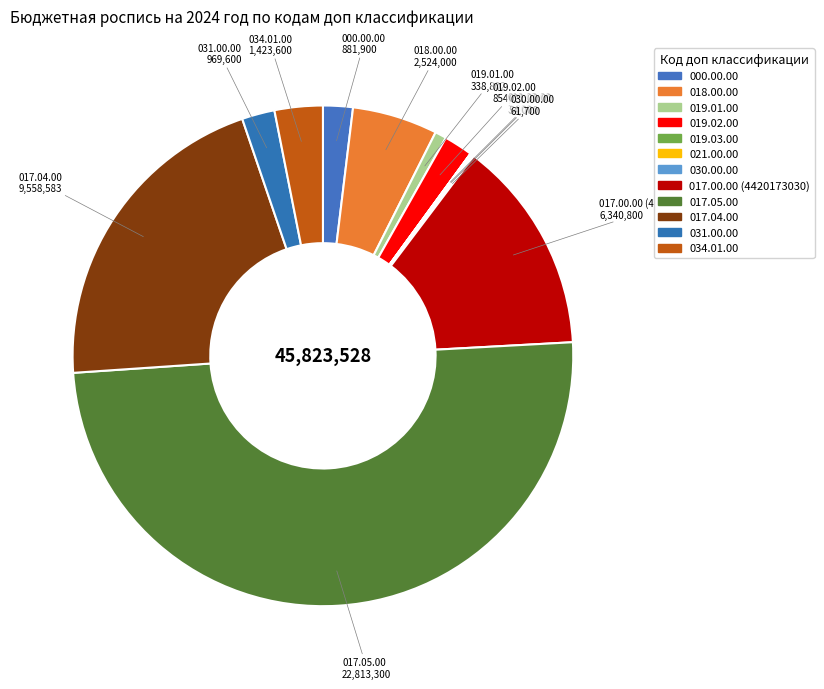

Which category has the biggest portion of the pie?

017.05.00